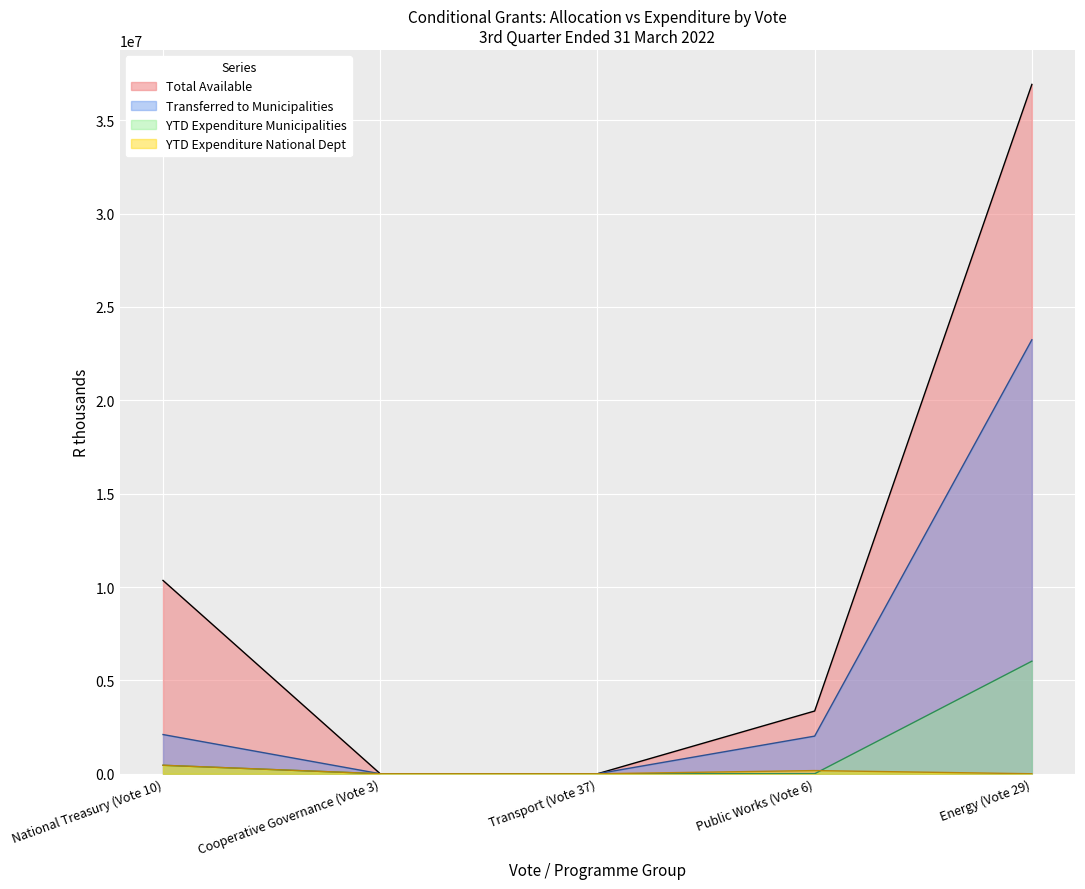

At which label is Approved Payment Schedule closest to 11622000?

National Treasury (Vote 10)